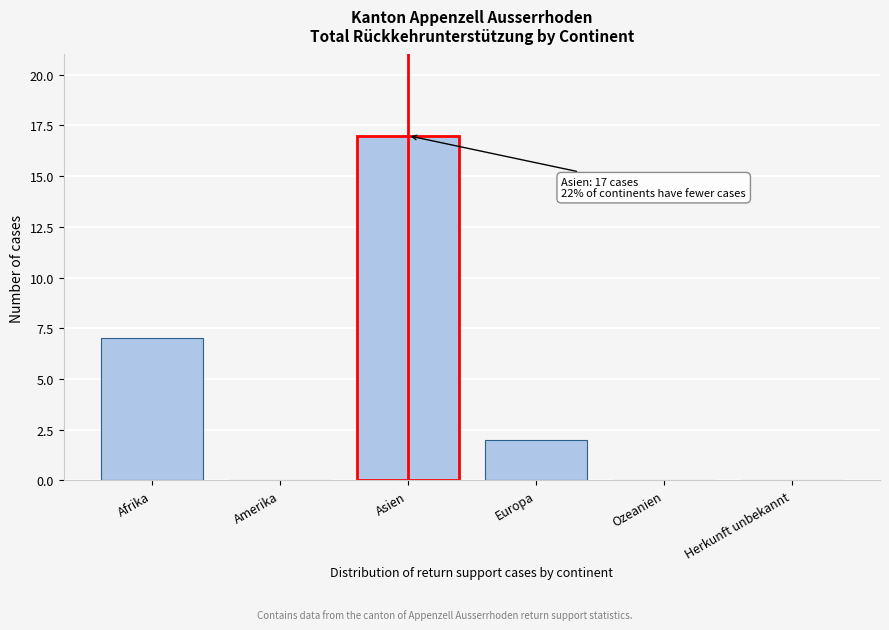

Reading left to right, list all the values displayed in this chart.

Afrika=7	Amerika=0	Asien=17	Europa=2	Ozeanien=0	Herkunft unbekannt=0